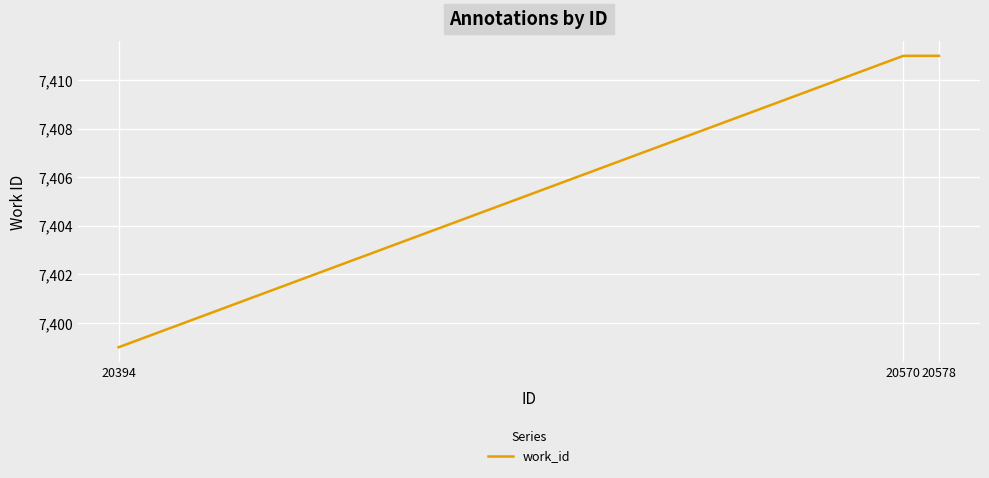

Reading right to left, extract all data points from this chart.

20578=7411	20570=7411	20394=7399